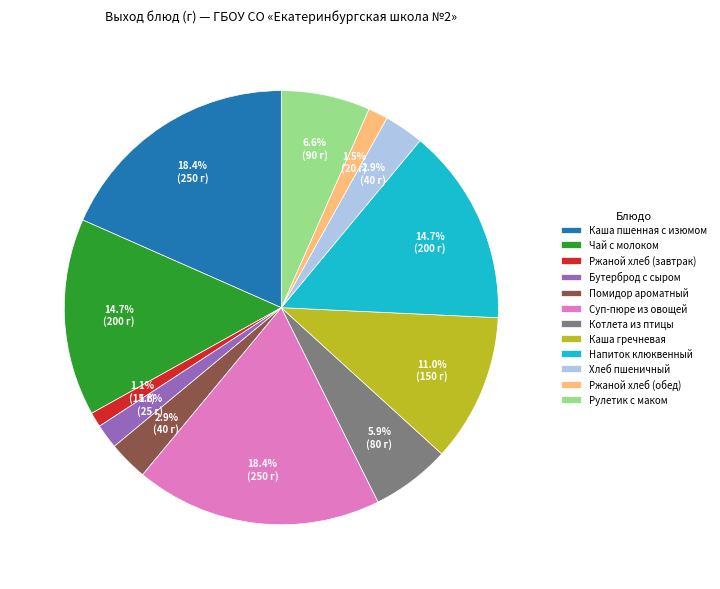

How many slices are in this pie chart?

12